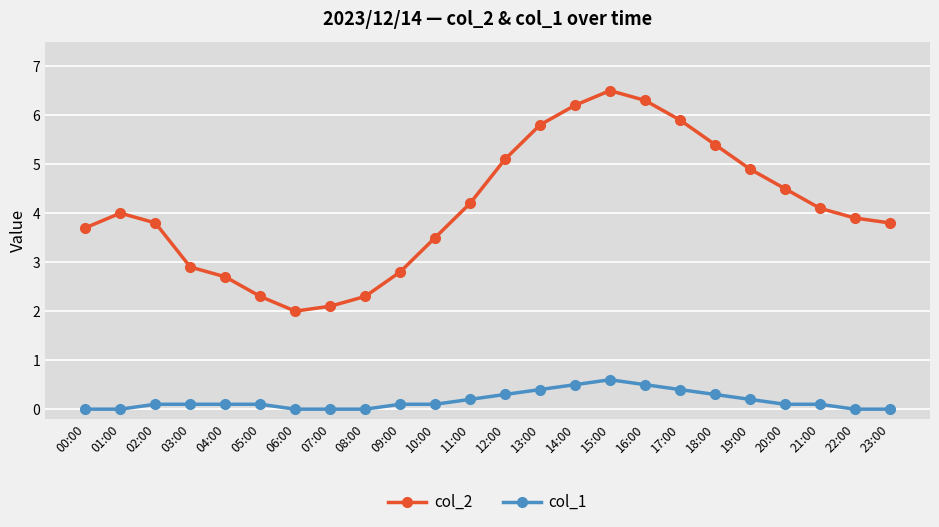

Rank the series by their maximum value, from lowest to highest.

col_1, col_2